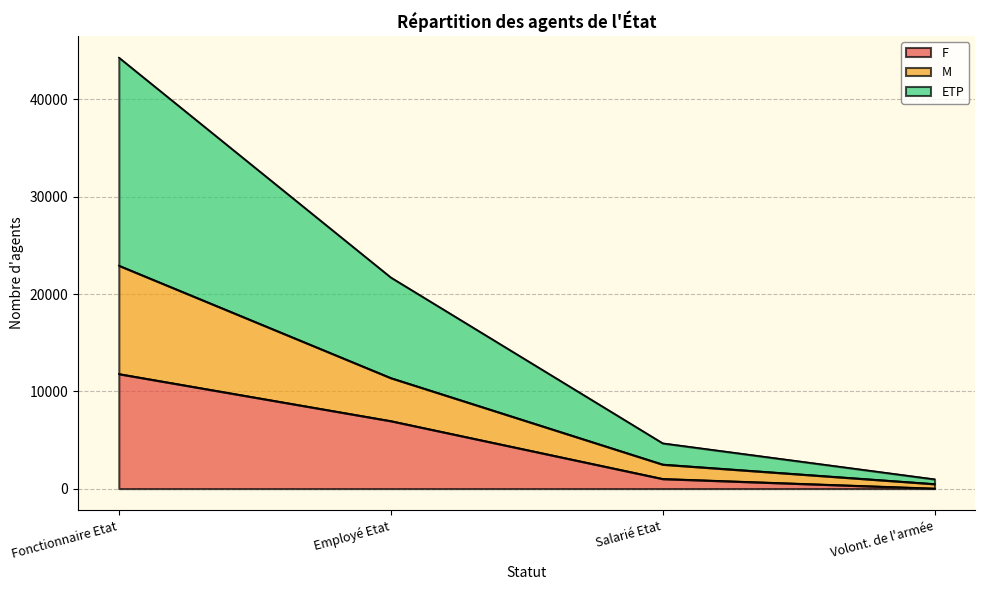

True or false: M and ETP intersect in this chart.

False